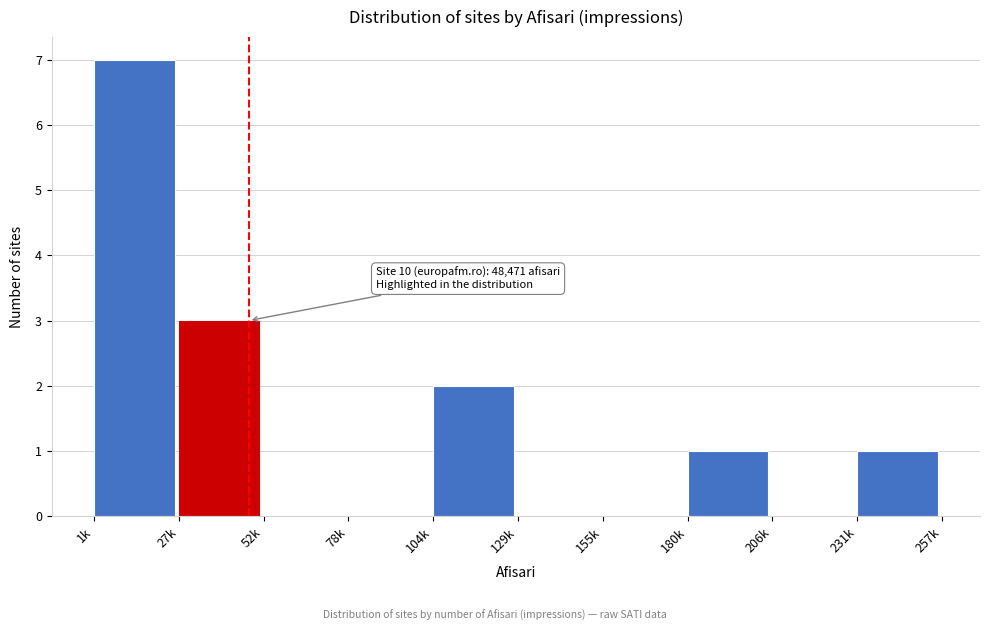

Reading left to right, transcribe all the data shown in this chart.

1k=7	27k=3	52k=0	78k=0	104k=2	129k=0	155k=0	180k=1	206k=0	231k=1